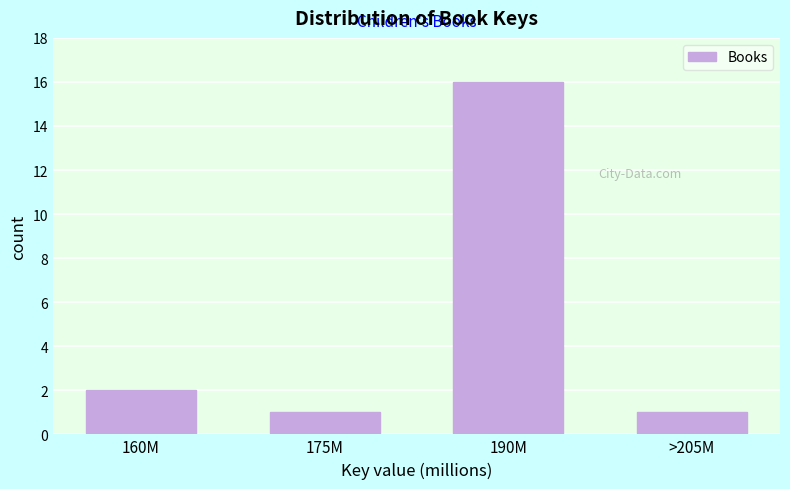

Reading left to right, transcribe all the data shown in this chart.

160M=2	175M=1	190M=16	>205M=1